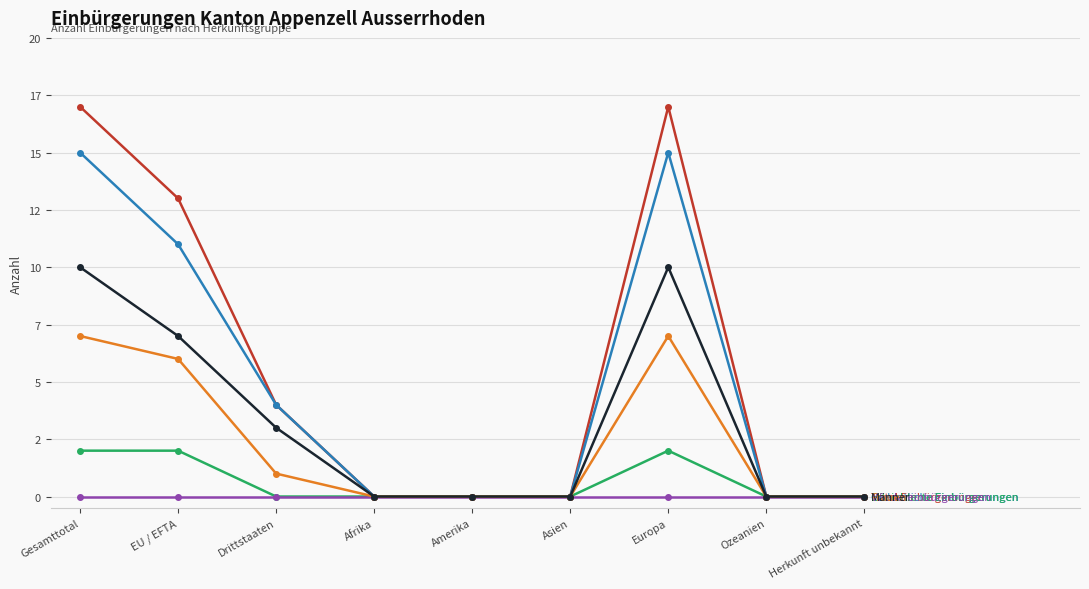

What is the label of the 9th point from the left?

Herkunft unbekannt